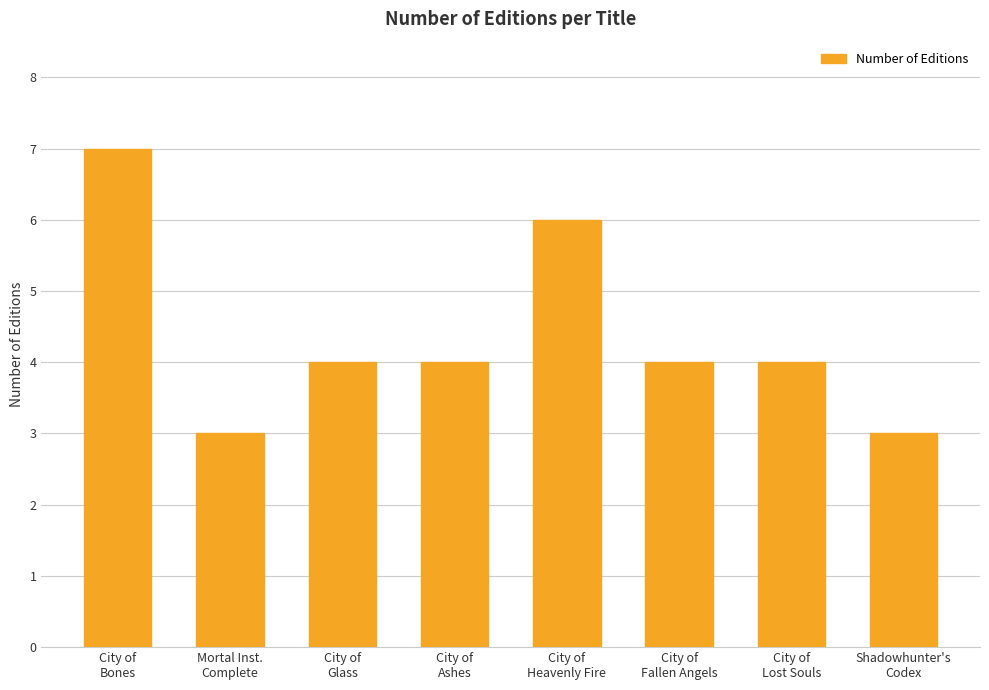

What is the smallest value displayed?

3